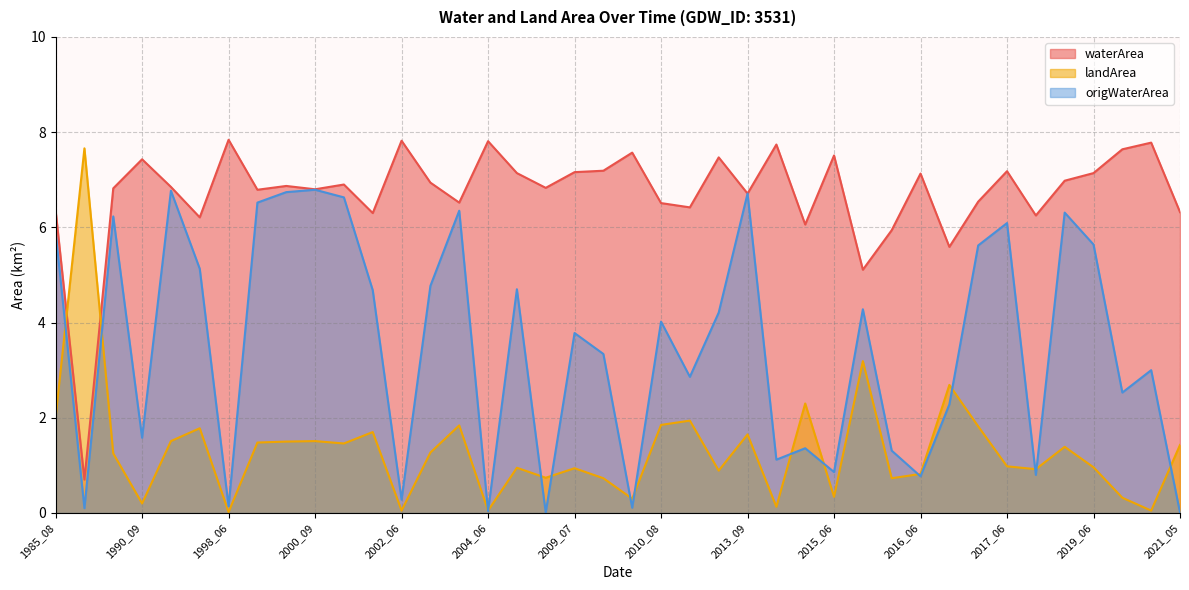

Rank the series by their average value, from highest to lowest.

waterArea, origWaterArea, landArea